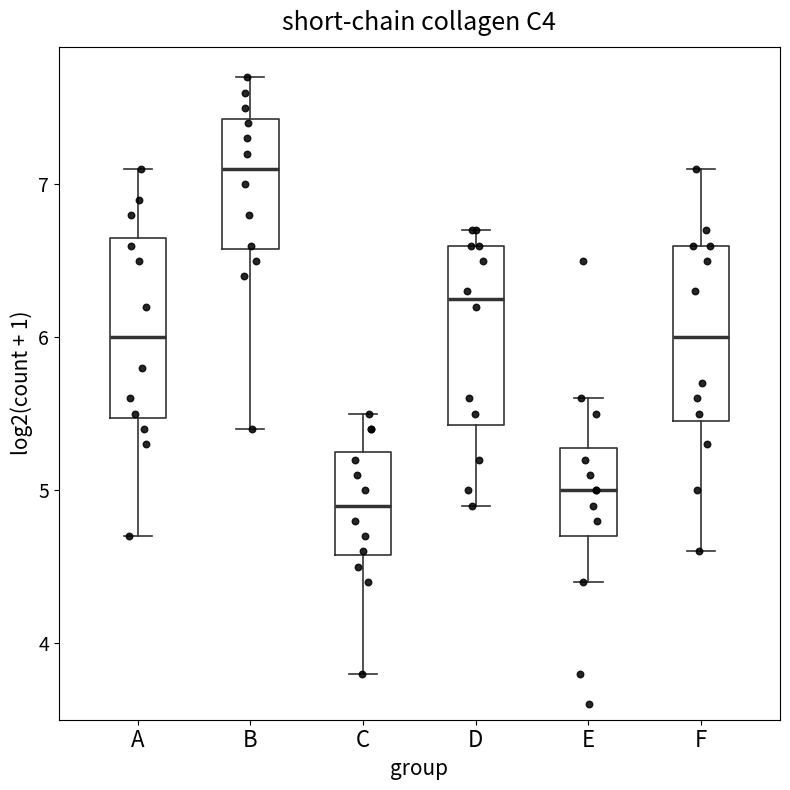

Where does the upper whisker of the box for C end on the y-axis? The values are not printed on the chart, so give them approximately, as read against the axis.

5.5